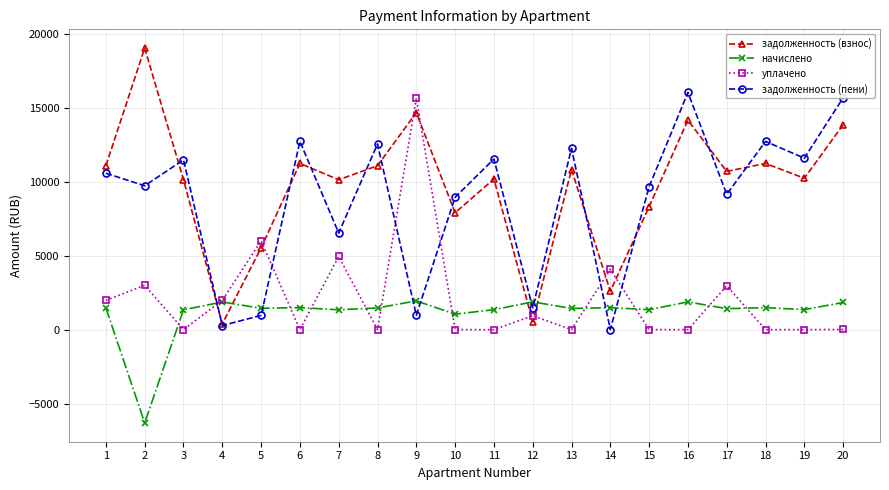

Is it true that начислено equals 2296.5 at 15?

False